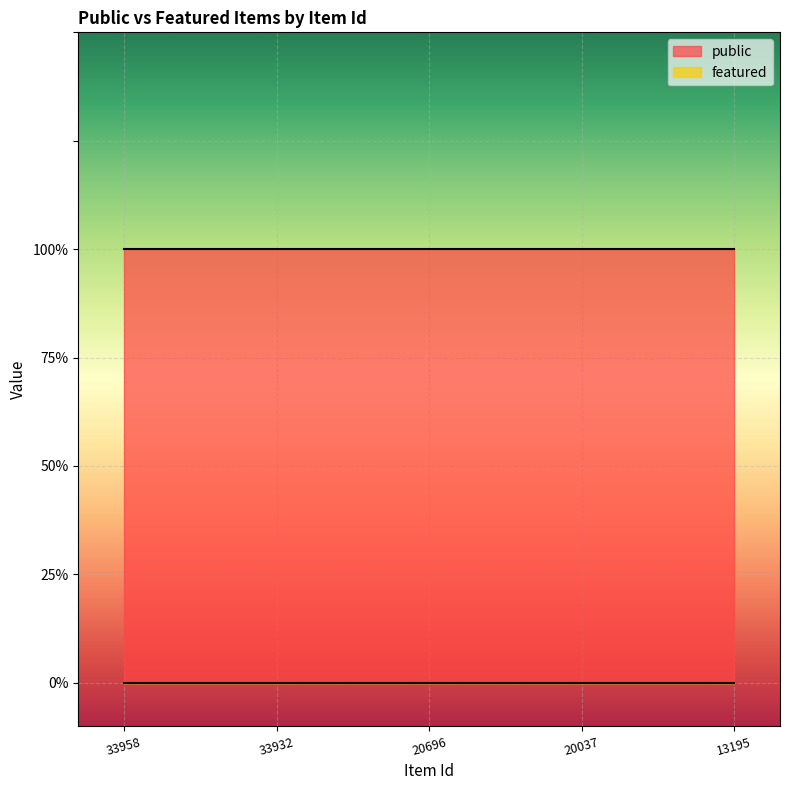

Reading left to right, what are all the values shown in this chart?

public: 1	1	1	1	1
featured: 0	0	0	0	0